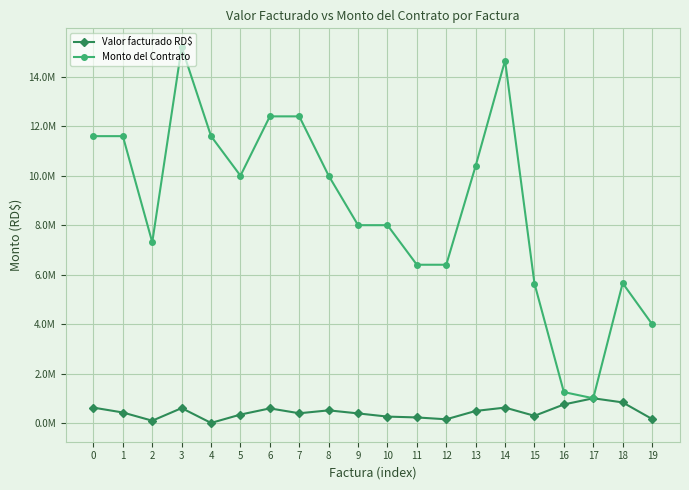

True or false: Valor facturado RD$ has more than 2 interior local peaks.

True